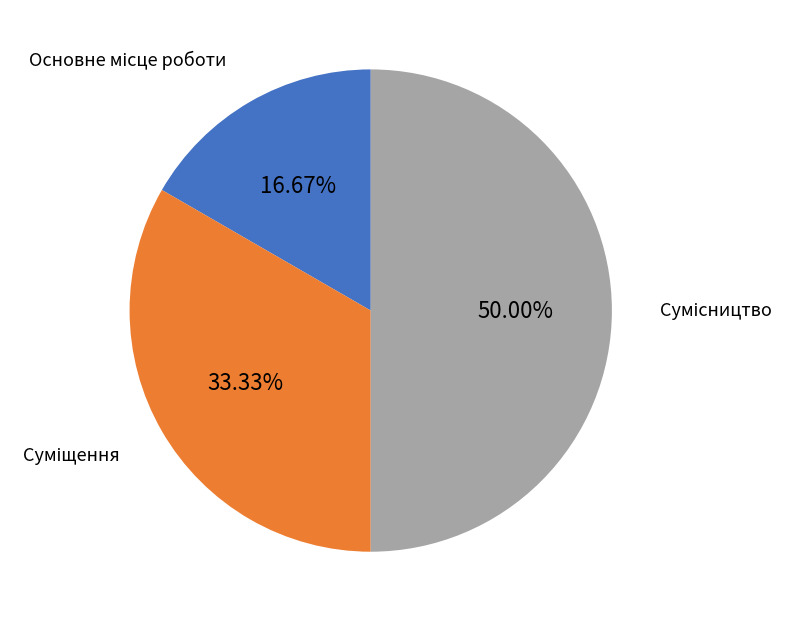

What is the smallest slice in the pie chart?

Основне місце роботи